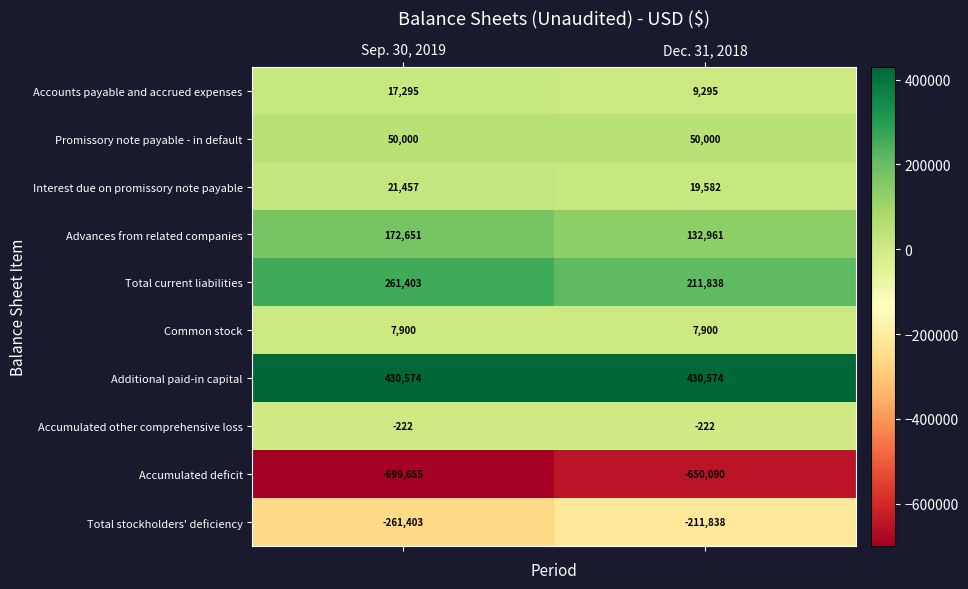

Which series has the largest total across all categories?

Additional paid-in capital